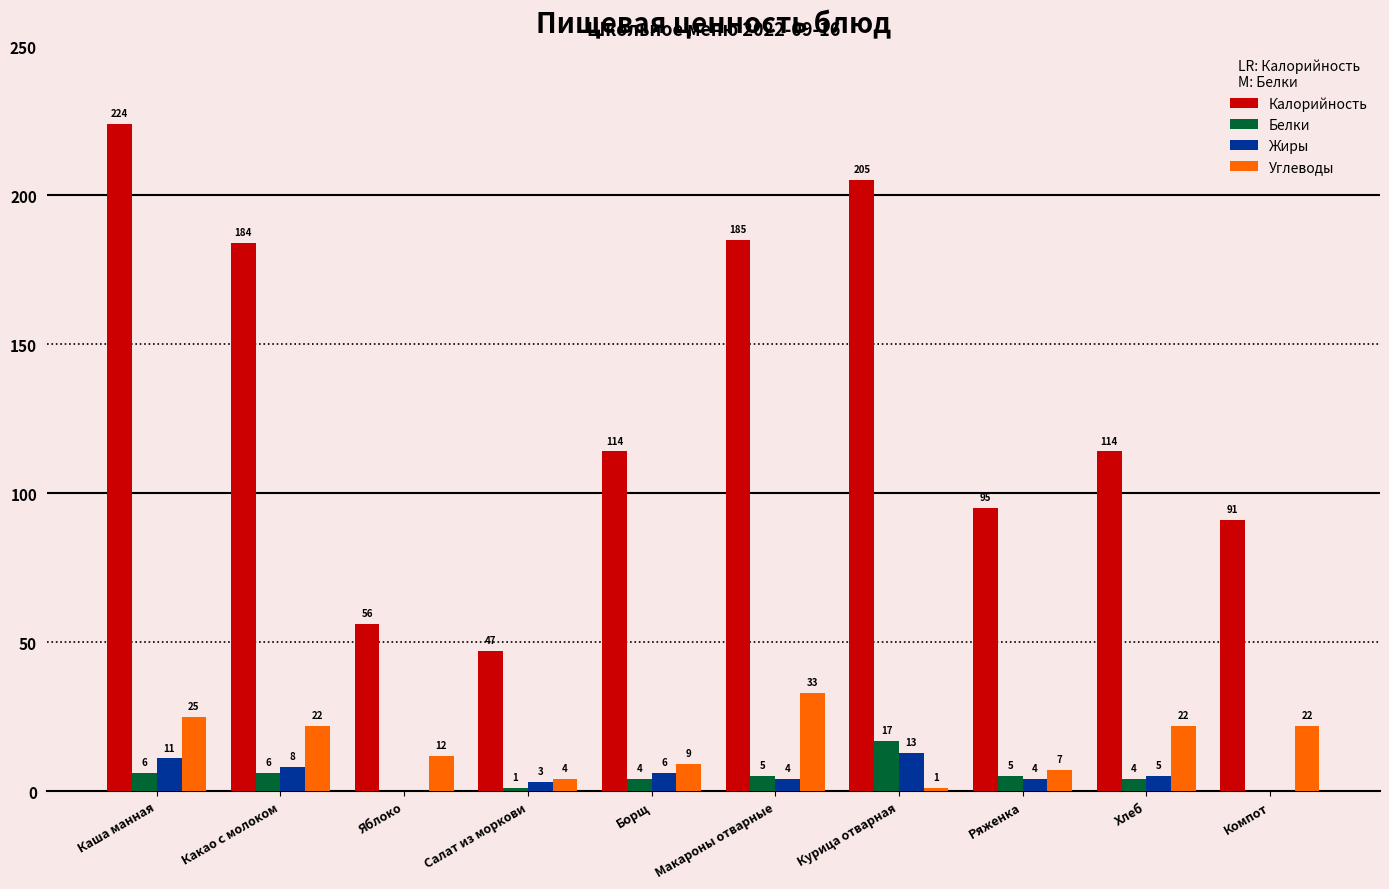

The value of Жиры at Компот is 0. True or false?

True